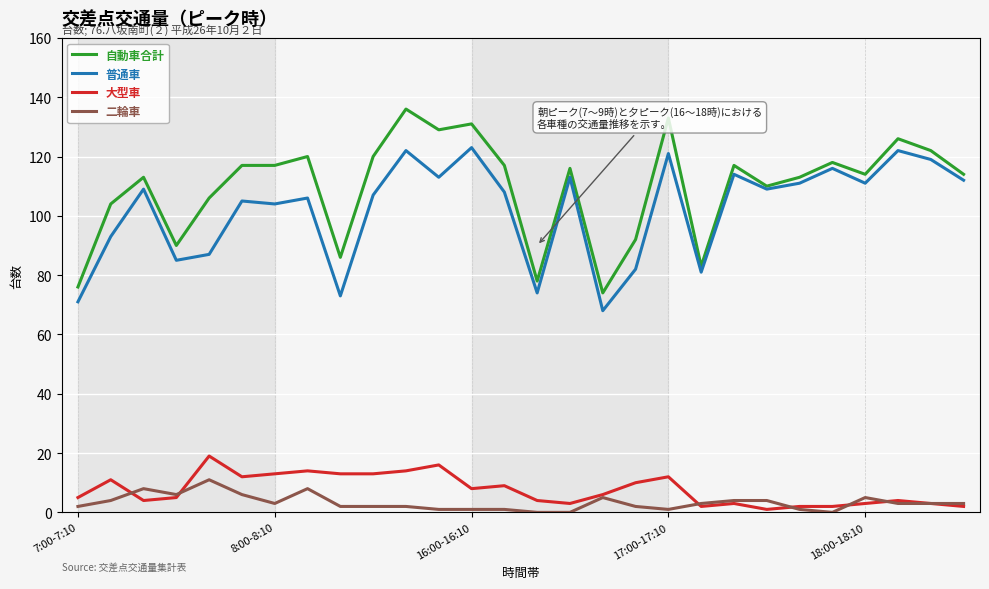

Which series has the largest total across all categories?

自動車合計